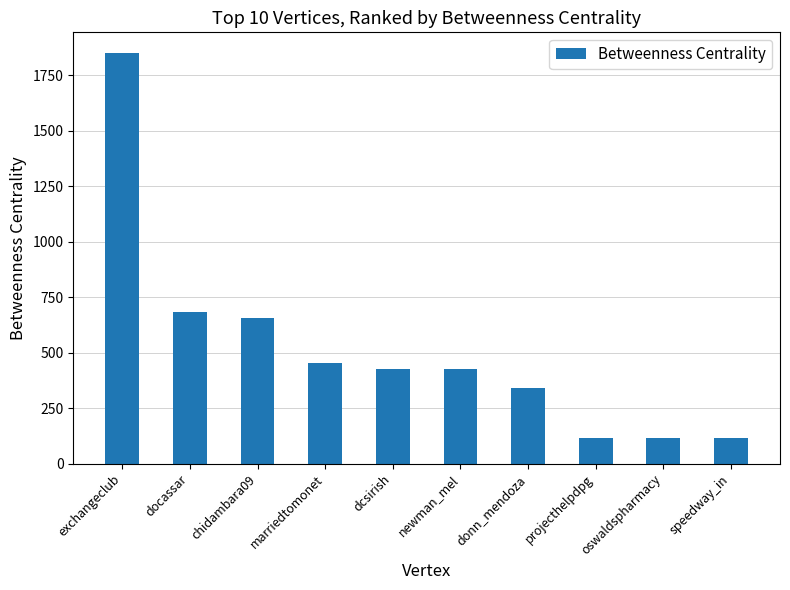

What is the label of the 3rd bar from the left?

chidambara09